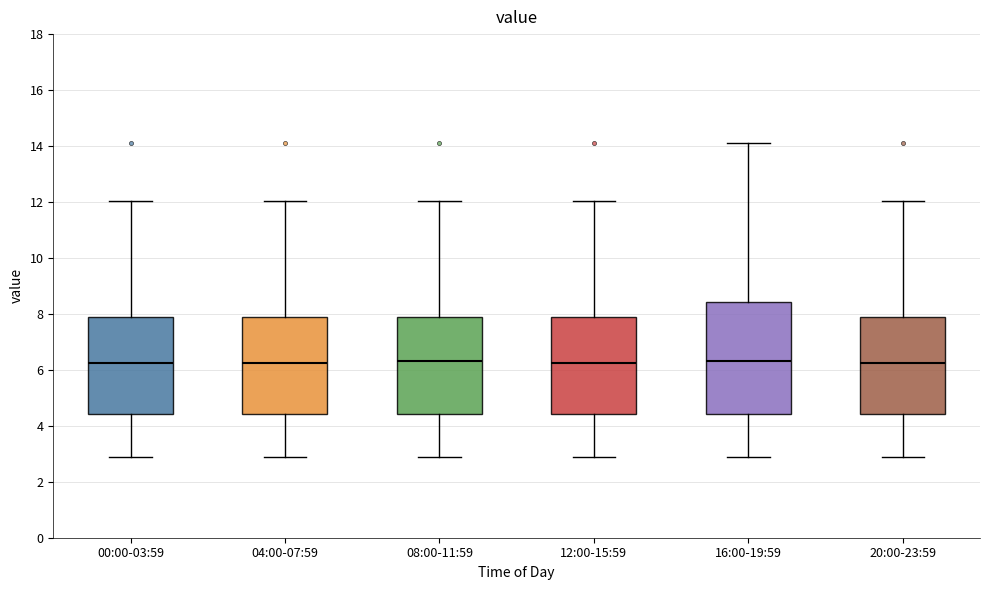

Reading left to right, read every box against the y-axis: the position of its median line, the range the box covers, and the ends of its whiskers. The values are not printed on the chart, so give them approximately, as read against the axis.

00:00-03:59: median 6.2, box 4.4 to 7.8, whiskers 3.0 to 12.0
04:00-07:59: median 6.2, box 4.4 to 7.8, whiskers 3.0 to 12.0
08:00-11:59: median 6.4, box 4.4 to 7.8, whiskers 3.0 to 12.0
12:00-15:59: median 6.2, box 4.4 to 7.8, whiskers 3.0 to 12.0
16:00-19:59: median 6.4, box 4.4 to 8.4, whiskers 3.0 to 14.2
20:00-23:59: median 6.2, box 4.4 to 7.8, whiskers 3.0 to 12.0